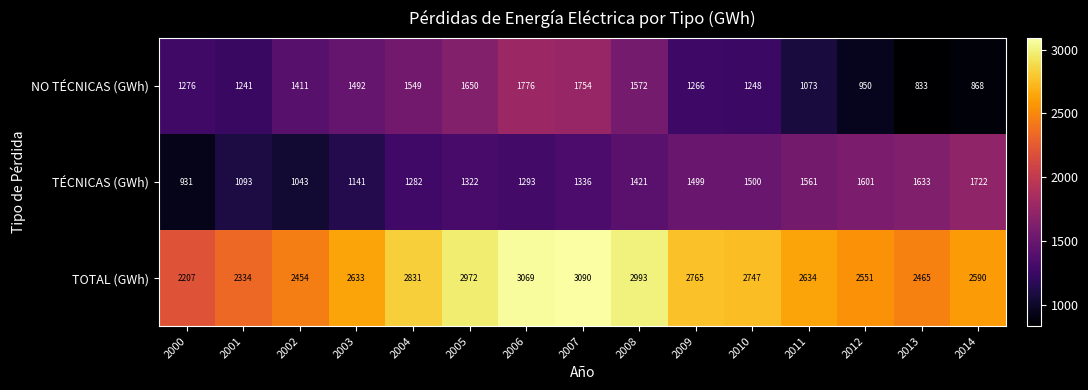

What is the total value across all series at 2013?

4931